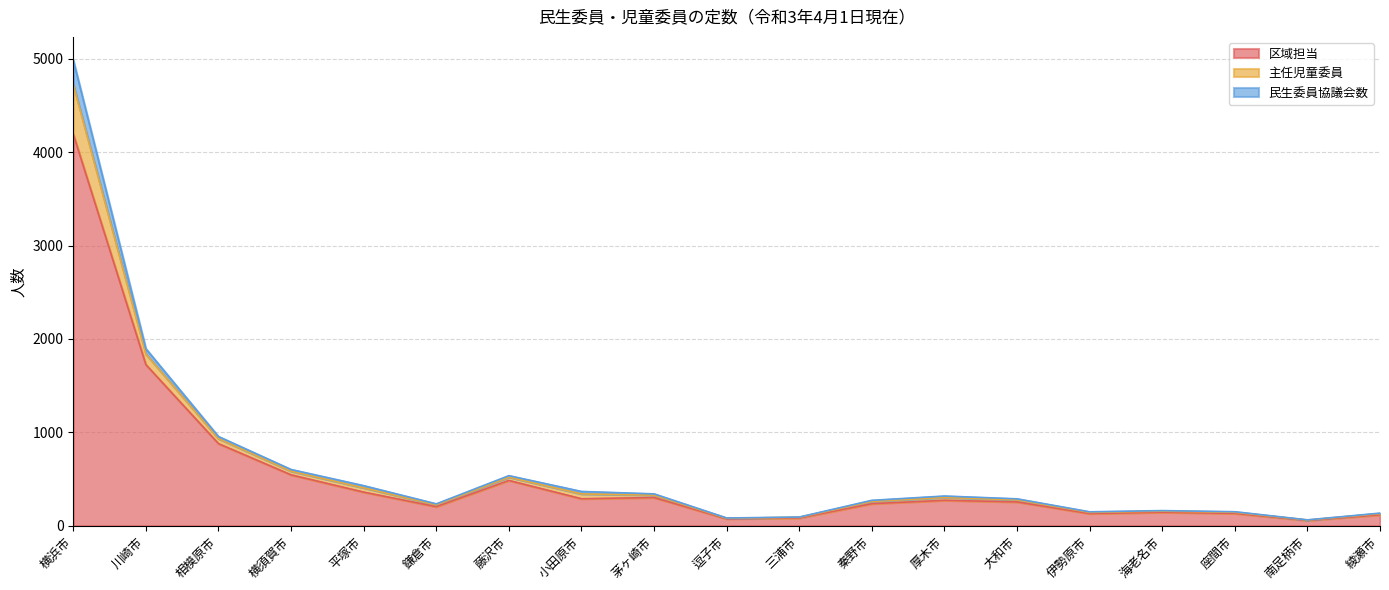

In 主任児童委員, how many points are higher than both neighbors (excluding endpoints)?

3